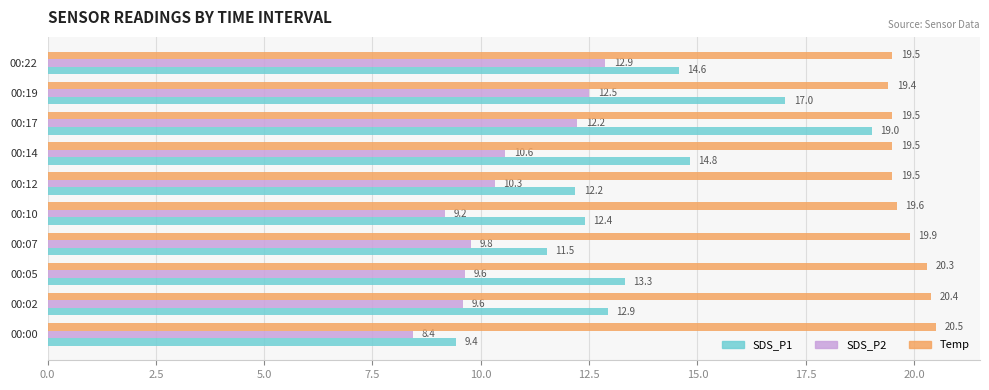

What is the difference between the highest and lowest values at 00:22?

6.6